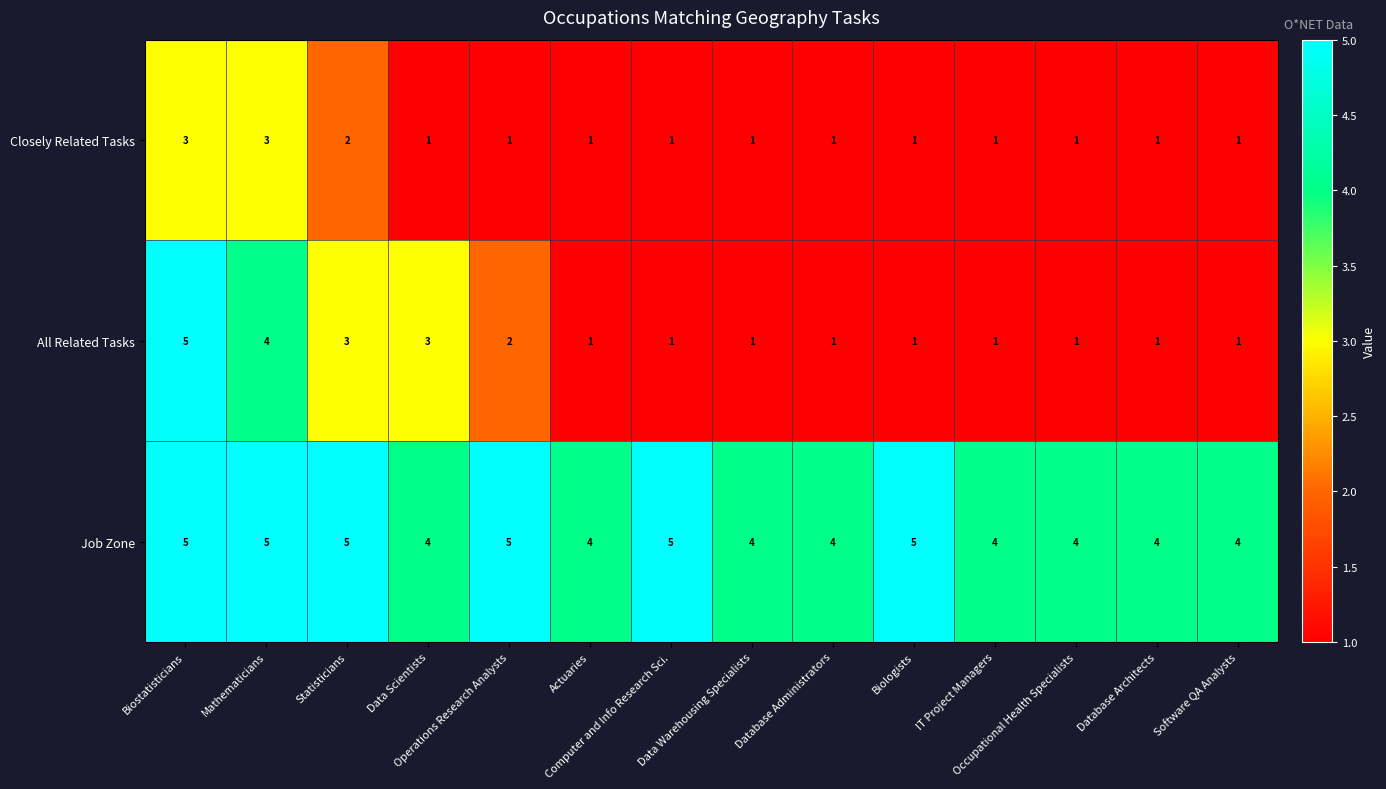

Rank the series by their average value, from highest to lowest.

Job Zone, All Related Tasks, Closely Related Tasks